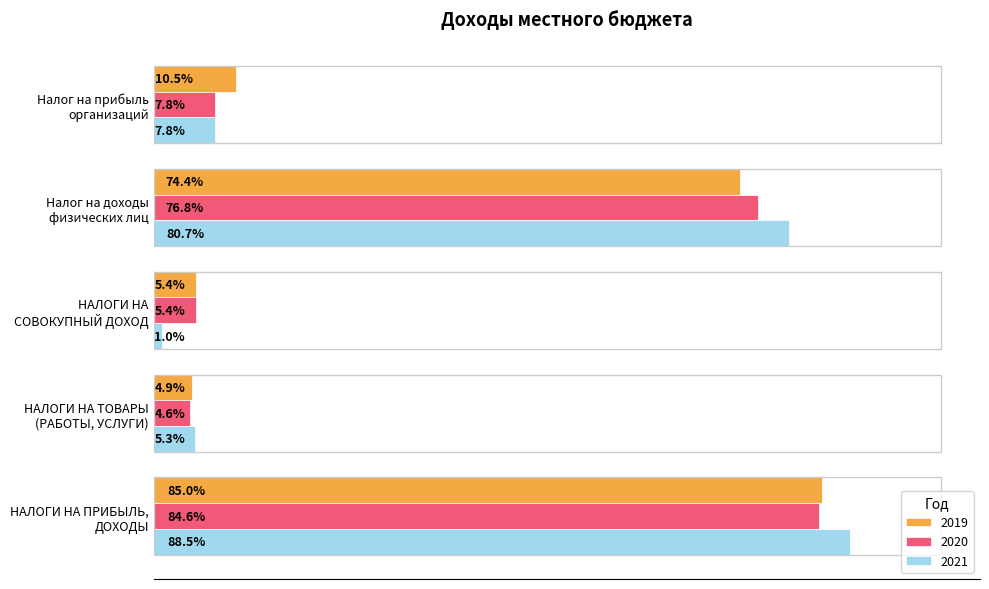

What are all the series names shown in the legend?

2019, 2020, 2021